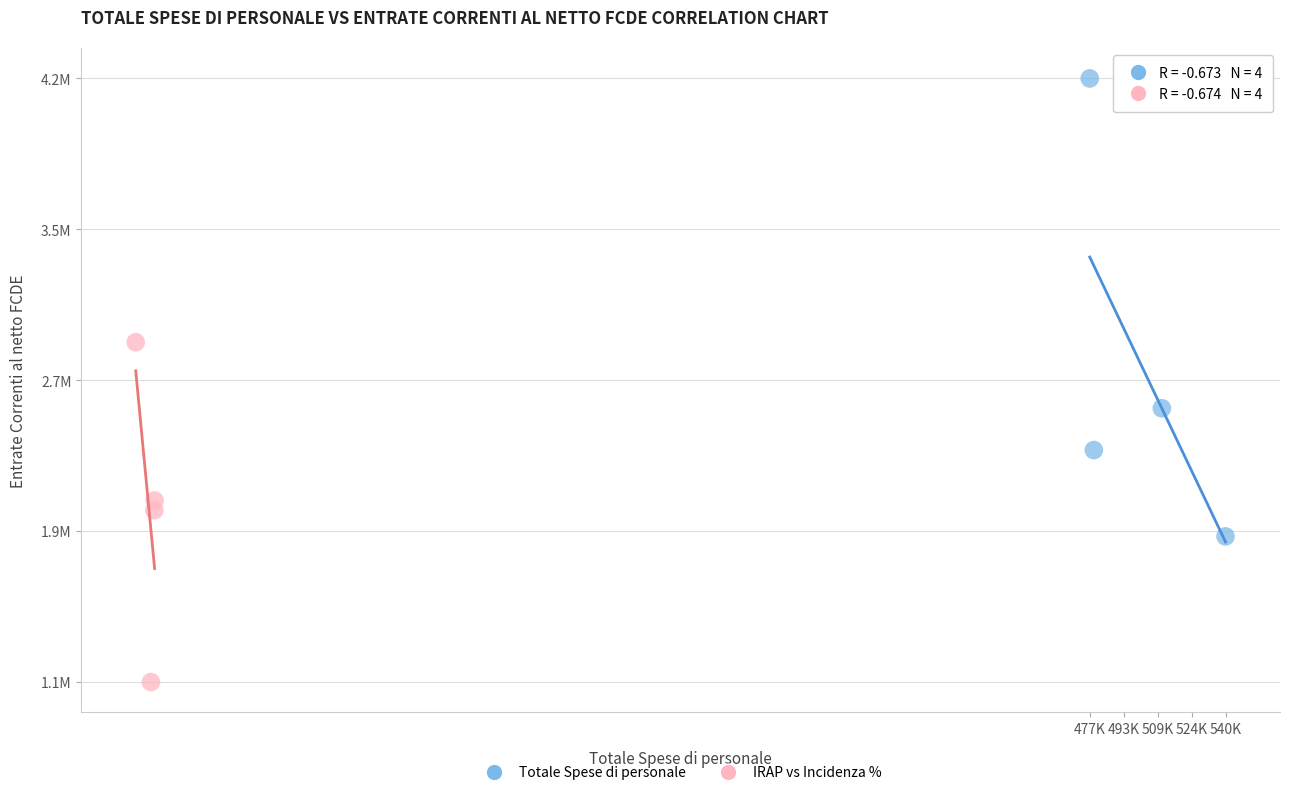

Which series reaches the minimum Y coordinate?

IRAP vs Incidenza %